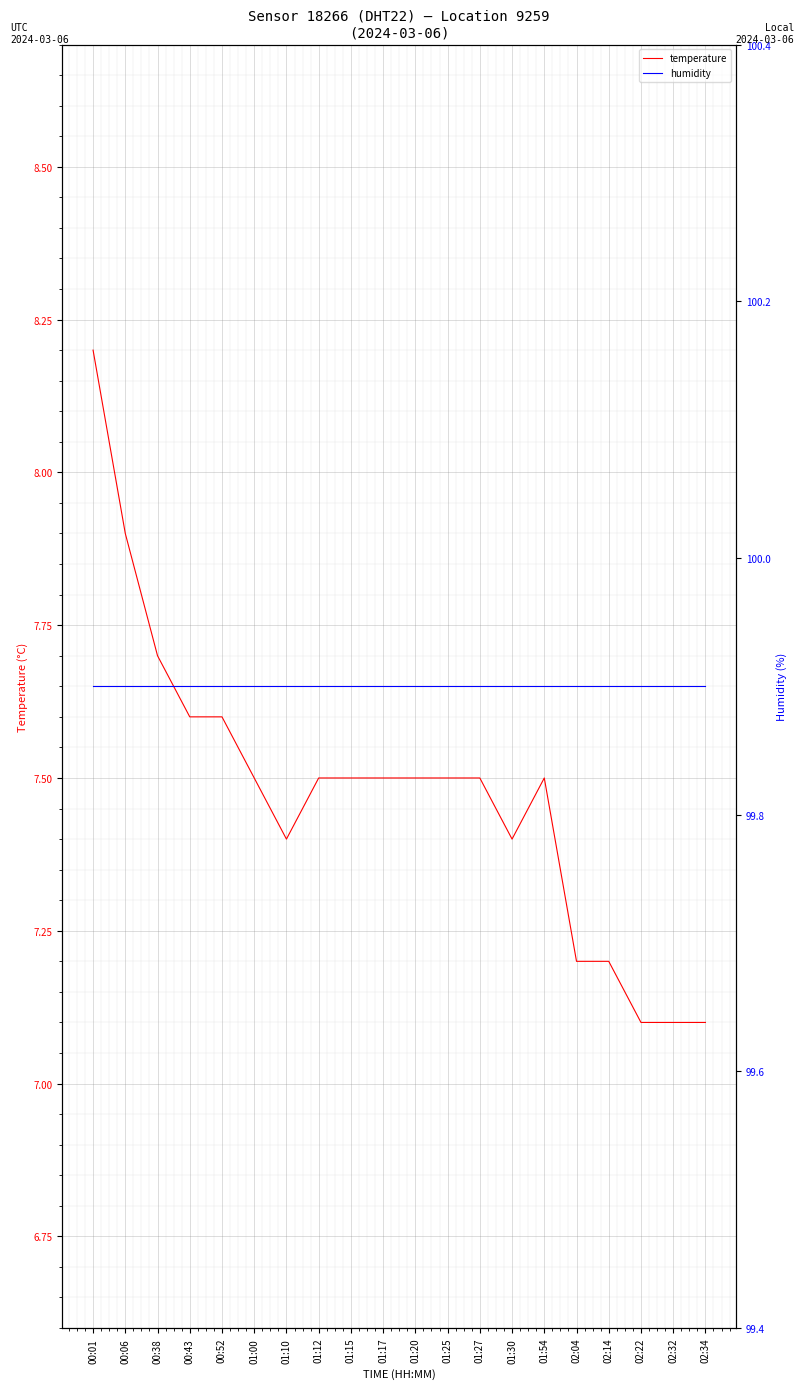

At which label does temperature reach its peak?

00:01